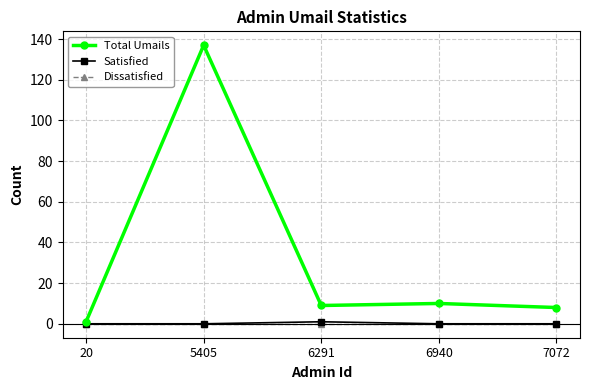

Reading left to right, list all the values displayed in this chart.

Total Umails: 20=1	5405=137	6291=9	6940=10	7072=8
Satisfied: 20=0	5405=0	6291=1	6940=0	7072=0
Dissatisfied: 20=0	5405=0	6291=0	6940=0	7072=0